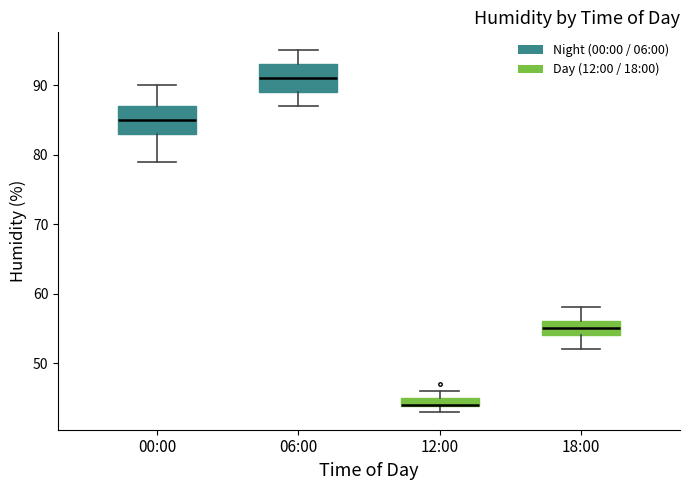

Where is the upper edge of the box for 06:00 on the y-axis? The values are not printed on the chart, so give them approximately, as read against the axis.

93